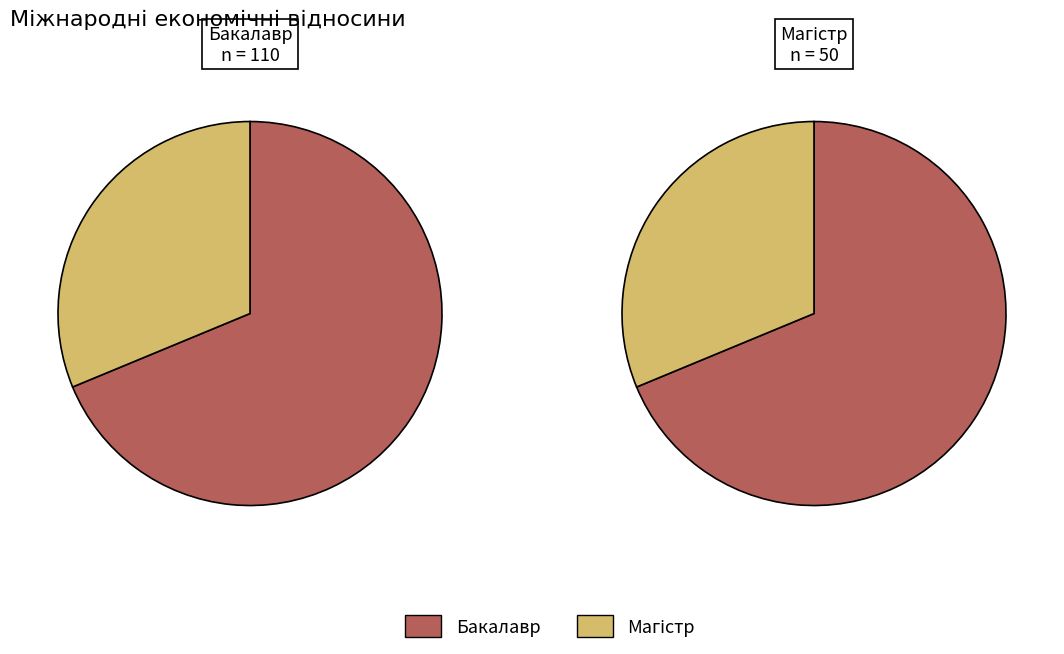

How much of the chart is everything except Магістр?

68.8%